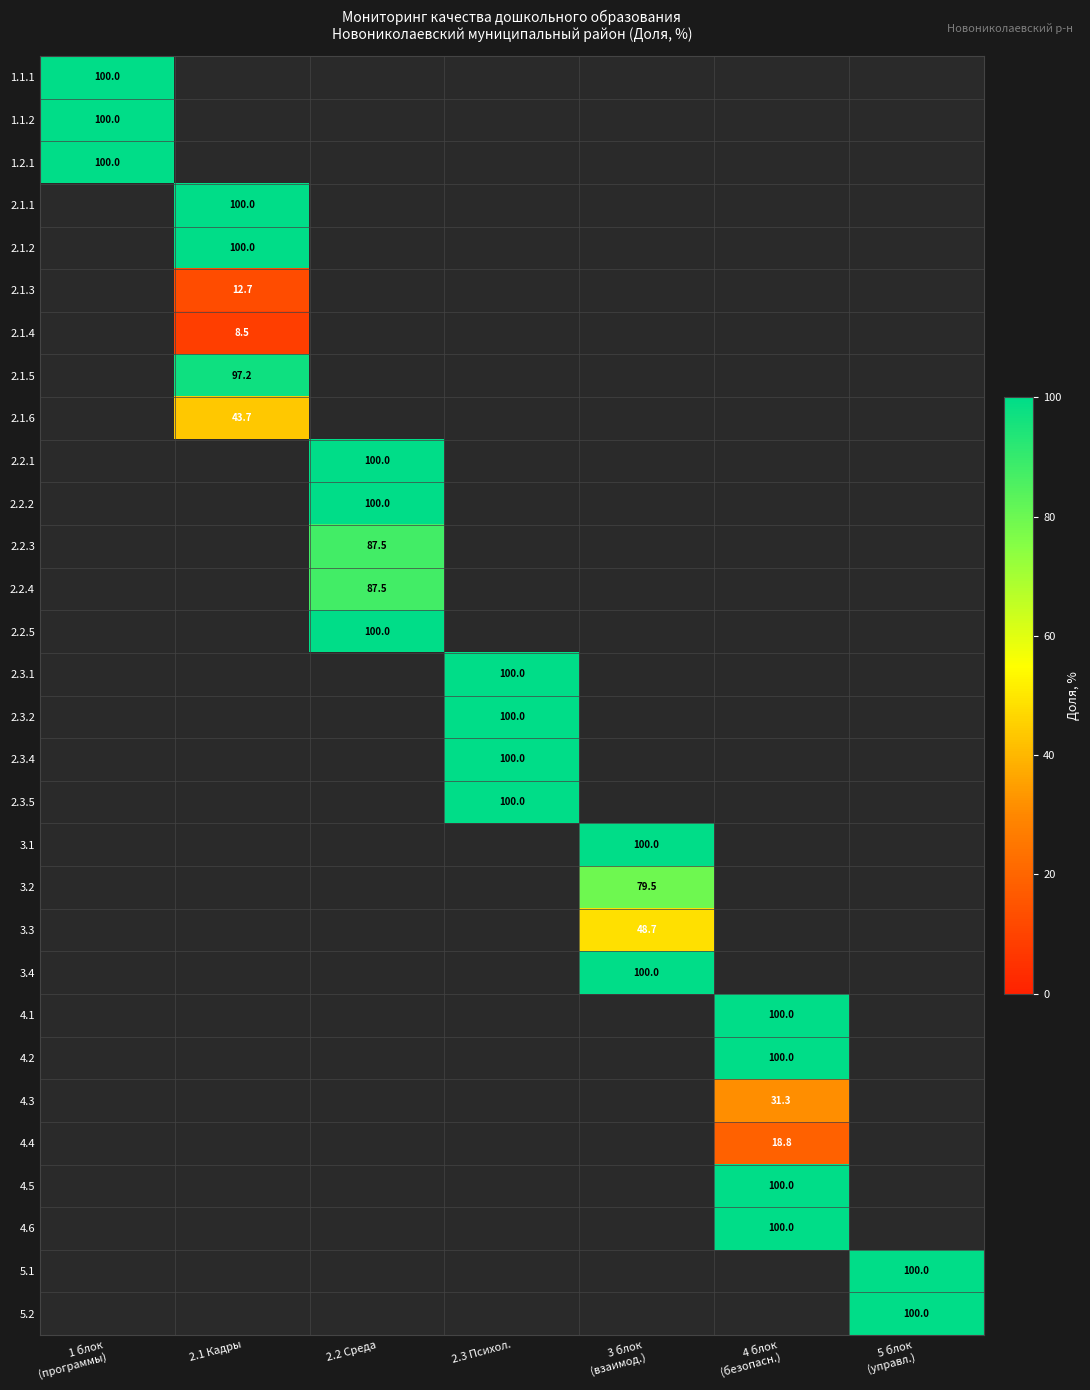

At which label does 2.1.6 reach its peak?

2.1 Кадры